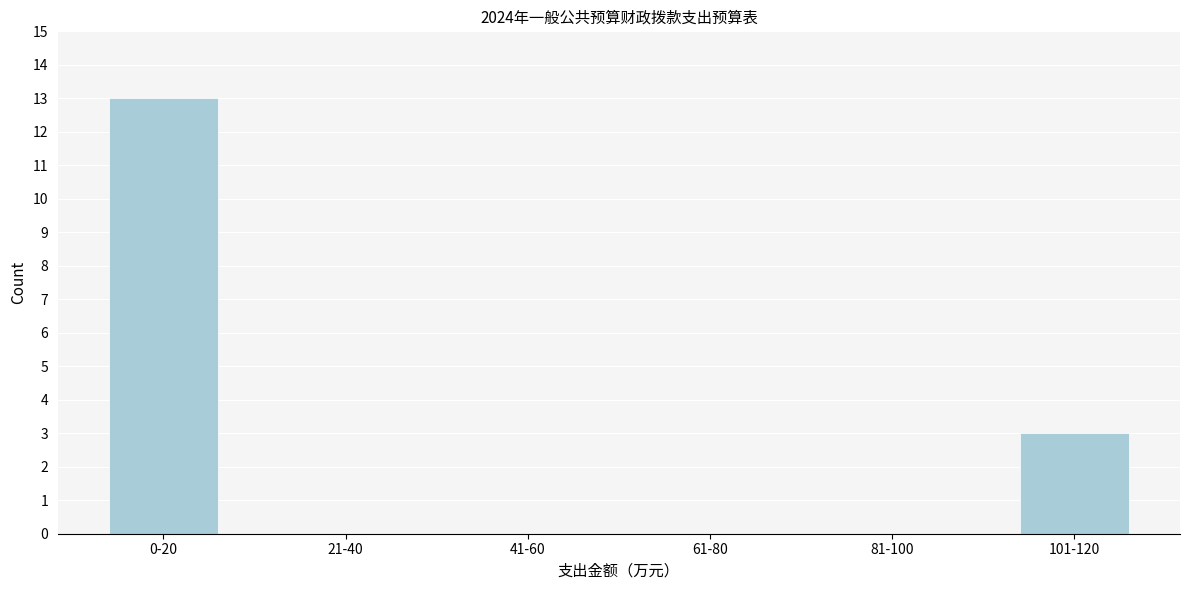

Reading left to right, list all the values displayed in this chart.

0-20=13	21-40=0	41-60=0	61-80=0	81-100=0	101-120=3